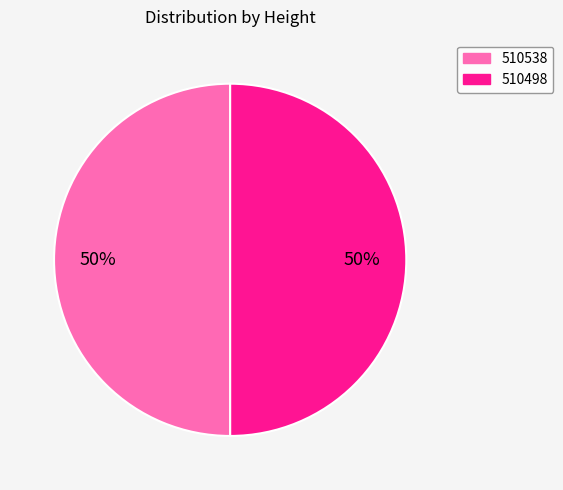

The 510538 slice represents 50% of the pie. True or false?

True